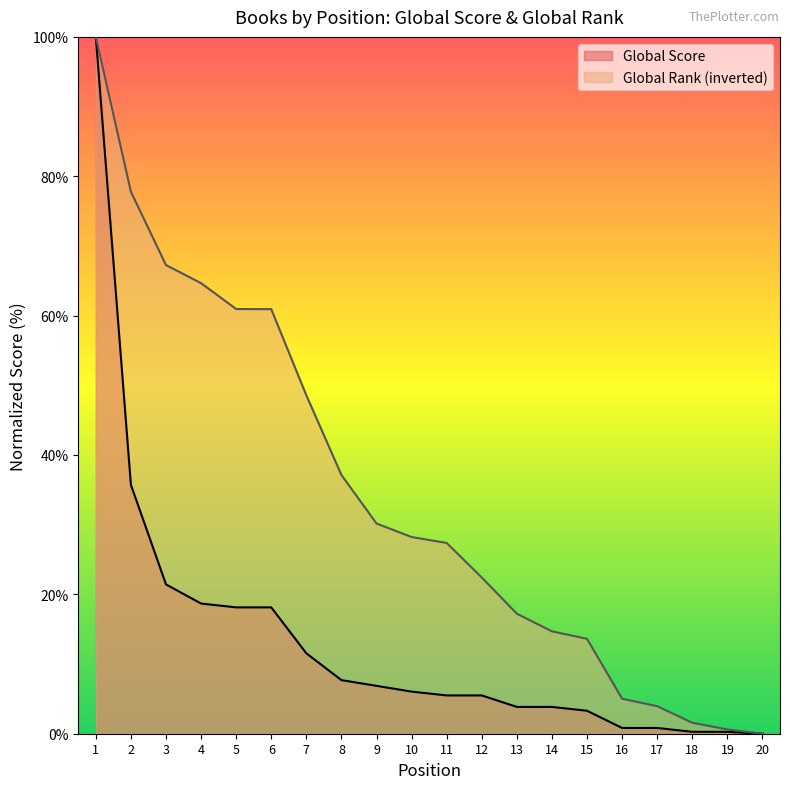

Rank the series by their maximum value, from lowest to highest.

Global Score, Global Rank